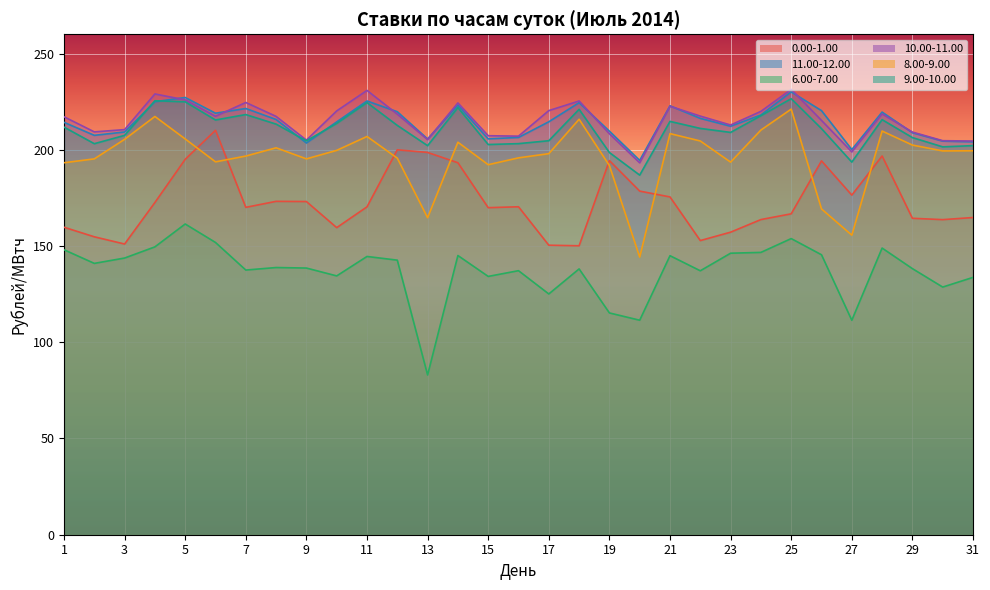

Rank the series at 20 from lowest to highest value.

6.00-7.00, 8.00-9.00, 0.00-1.00, 9.00-10.00, 10.00-11.00, 11.00-12.00